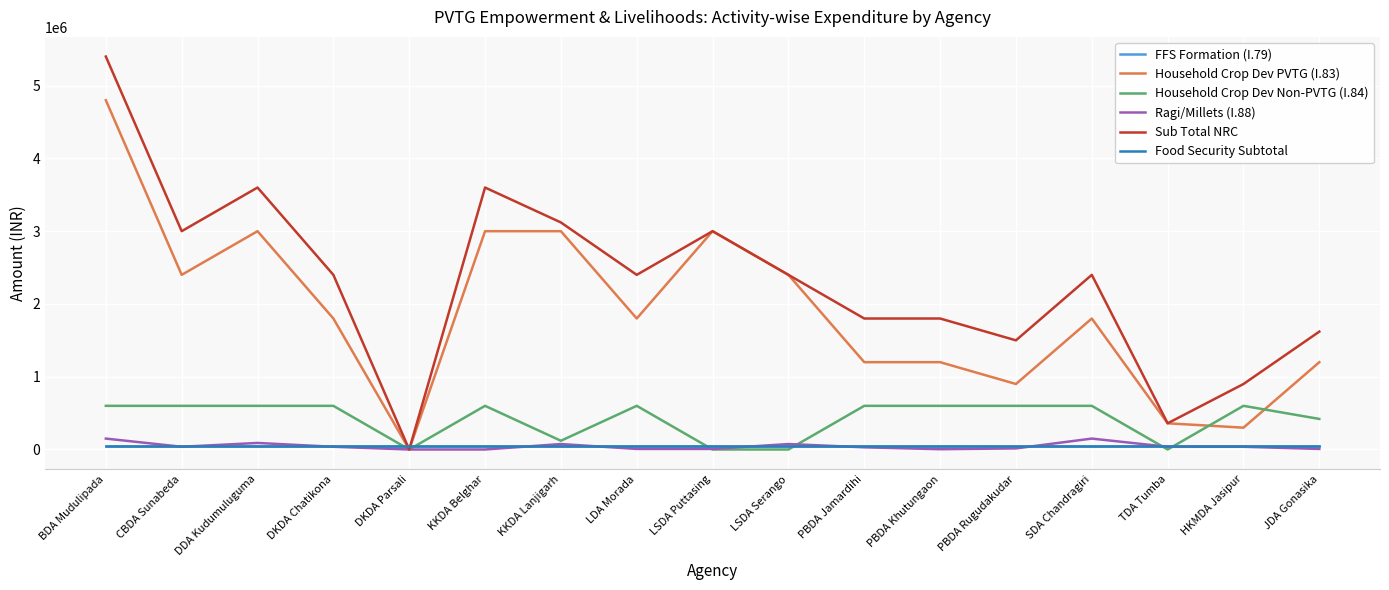

Reading left to right, list all the values displayed in this chart.

FFS Formation (I.79): BDA Mudulipada=50000	CBDA Sunabeda=50000	DDA Kudumuluguma=50000	DKDA Chatikona=50000	DKDA Parsali=50000	KKDA Belghar=50000	KKDA Lanjigarh=50000	LDA Morada=50000	LSDA Puttasing=50000	LSDA Serango=50000	PBDA Jamardihi=50000	PBDA Khutungaon=50000	PBDA Rugudakudar=50000	SDA Chandragiri=50000	TDA Tumba=50000	HKMDA Jasipur=50000	JDA Gonasika=50000
Household Crop Dev PVTG (I.83): BDA Mudulipada=4800000	CBDA Sunabeda=2400000	DDA Kudumuluguma=3000000	DKDA Chatikona=1800000	DKDA Parsali=0	KKDA Belghar=3000000	KKDA Lanjigarh=3000000	LDA Morada=1800000	LSDA Puttasing=3000000	LSDA Serango=2400000	PBDA Jamardihi=1200000	PBDA Khutungaon=1200000	PBDA Rugudakudar=900000	SDA Chandragiri=1800000	TDA Tumba=360000	HKMDA Jasipur=300000	JDA Gonasika=1200000
Household Crop Dev Non-PVTG (I.84): BDA Mudulipada=600000	CBDA Sunabeda=600000	DDA Kudumuluguma=600000	DKDA Chatikona=600000	DKDA Parsali=0	KKDA Belghar=600000	KKDA Lanjigarh=120000	LDA Morada=600000	LSDA Puttasing=0	LSDA Serango=0	PBDA Jamardihi=600000	PBDA Khutungaon=600000	PBDA Rugudakudar=600000	SDA Chandragiri=600000	TDA Tumba=0	HKMDA Jasipur=600000	JDA Gonasika=420000
Ragi/Millets (I.88): BDA Mudulipada=150000	CBDA Sunabeda=37500	DDA Kudumuluguma=90000	DKDA Chatikona=37500	DKDA Parsali=0	KKDA Belghar=0	KKDA Lanjigarh=75000	LDA Morada=7500	LSDA Puttasing=7500	LSDA Serango=75000	PBDA Jamardihi=30000	PBDA Khutungaon=3750	PBDA Rugudakudar=15000	SDA Chandragiri=150000	TDA Tumba=37500	HKMDA Jasipur=37500	JDA Gonasika=7500
Sub Total NRC: BDA Mudulipada=5400000	CBDA Sunabeda=3000000	DDA Kudumuluguma=3600000	DKDA Chatikona=2400000	DKDA Parsali=0	KKDA Belghar=3600000	KKDA Lanjigarh=3120000	LDA Morada=2400000	LSDA Puttasing=3000000	LSDA Serango=2400000	PBDA Jamardihi=1800000	PBDA Khutungaon=1800000	PBDA Rugudakudar=1500000	SDA Chandragiri=2400000	TDA Tumba=360000	HKMDA Jasipur=900000	JDA Gonasika=1620000
Food Security Subtotal: BDA Mudulipada=50000	CBDA Sunabeda=50000	DDA Kudumuluguma=50000	DKDA Chatikona=50000	DKDA Parsali=50000	KKDA Belghar=50000	KKDA Lanjigarh=50000	LDA Morada=50000	LSDA Puttasing=50000	LSDA Serango=50000	PBDA Jamardihi=50000	PBDA Khutungaon=50000	PBDA Rugudakudar=50000	SDA Chandragiri=50000	TDA Tumba=50000	HKMDA Jasipur=50000	JDA Gonasika=50000